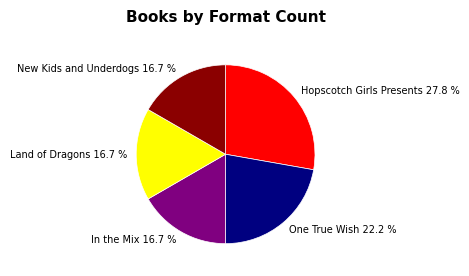

How many slices are in this pie chart?

5